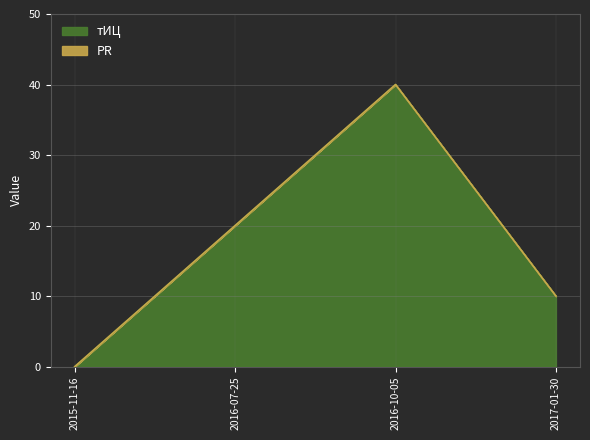

Does the chart display data point markers on the line(s)?

No